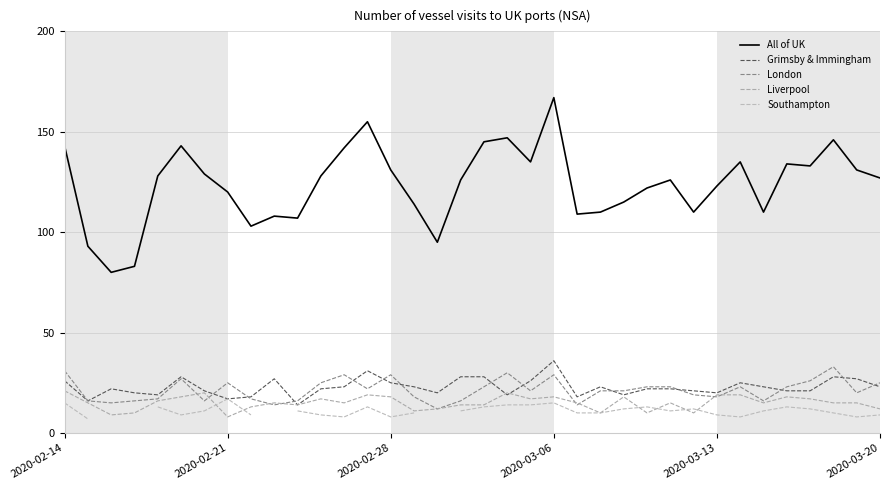

At which label is Southampton closest to 12?

24